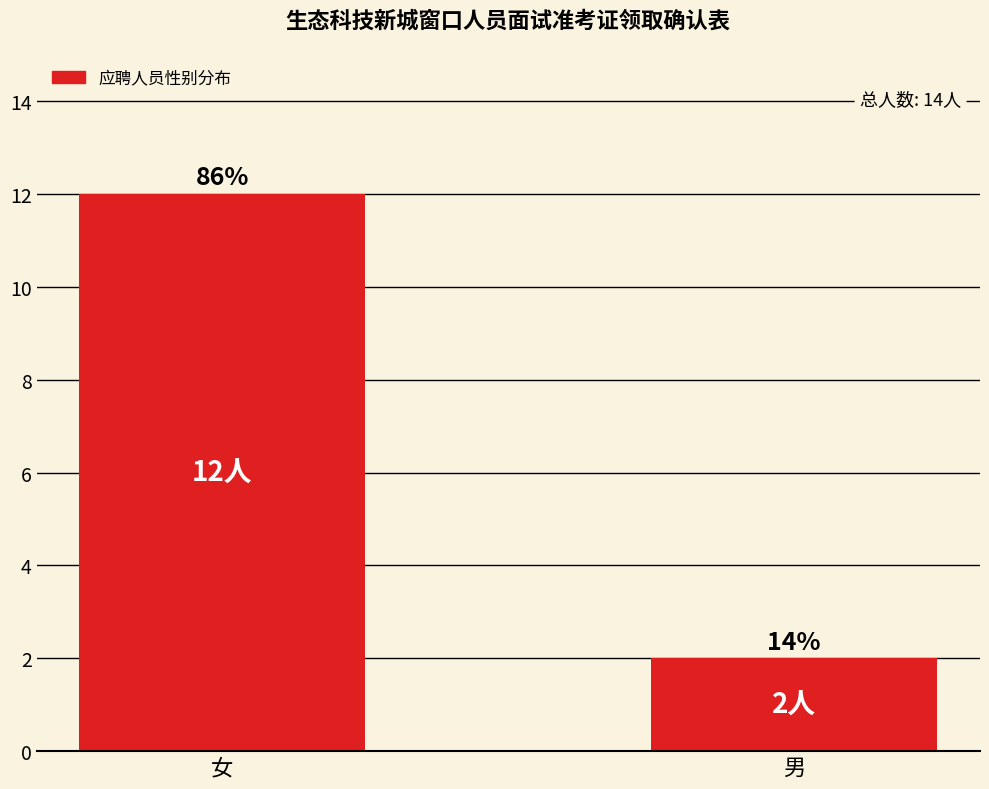

How many bars are there in total?

2